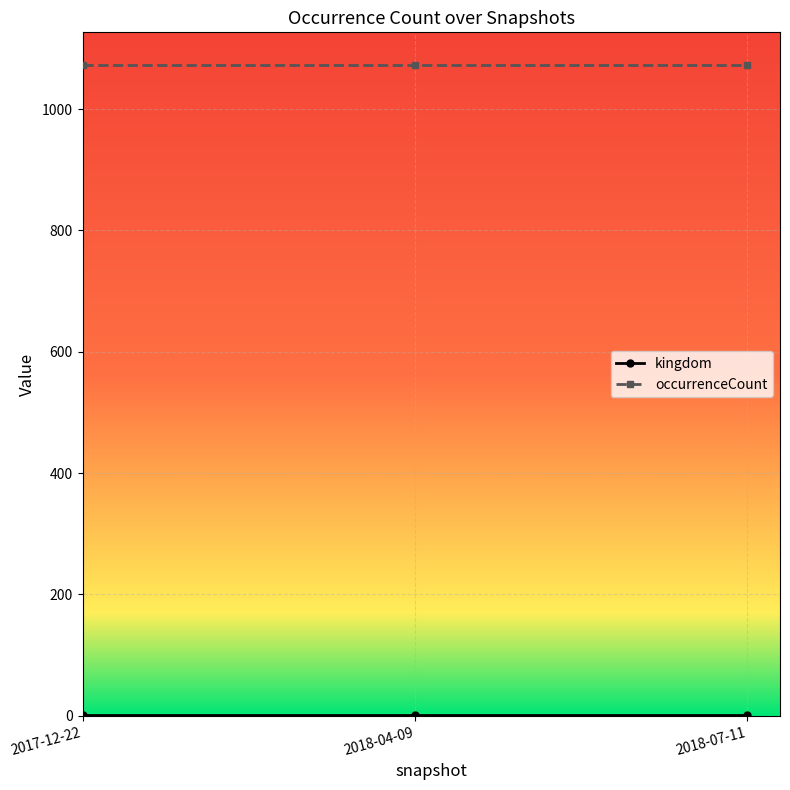

What is the lowest value of the occurrenceCount series?

1073